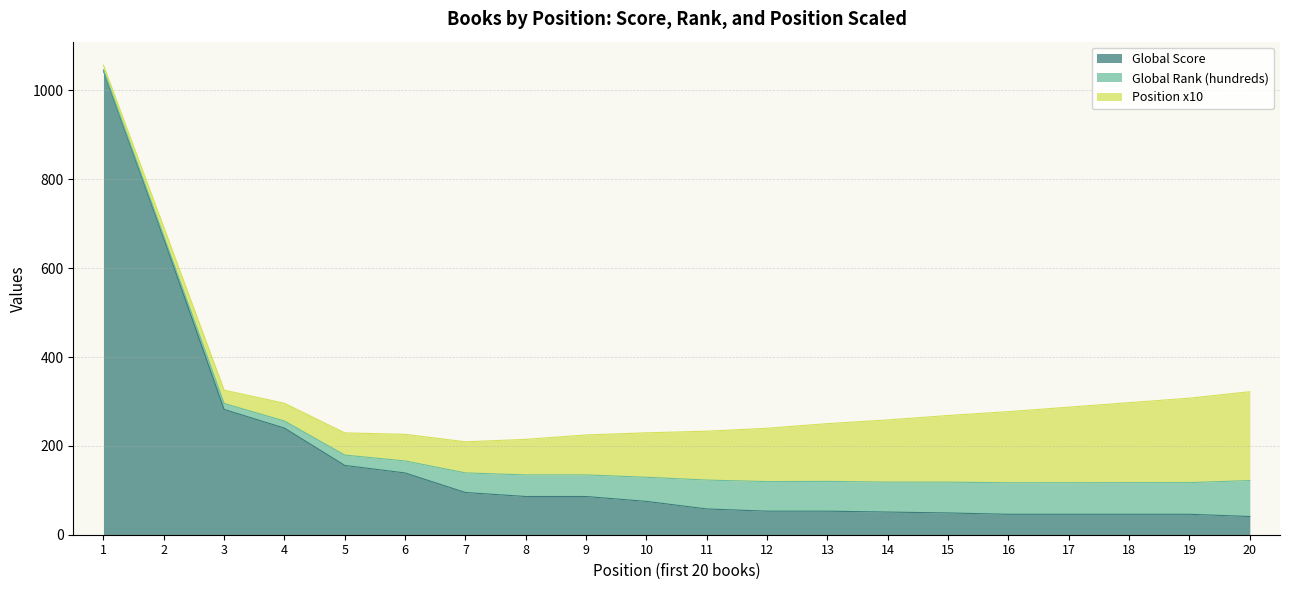

Does the chart display data point markers on the line(s)?

No